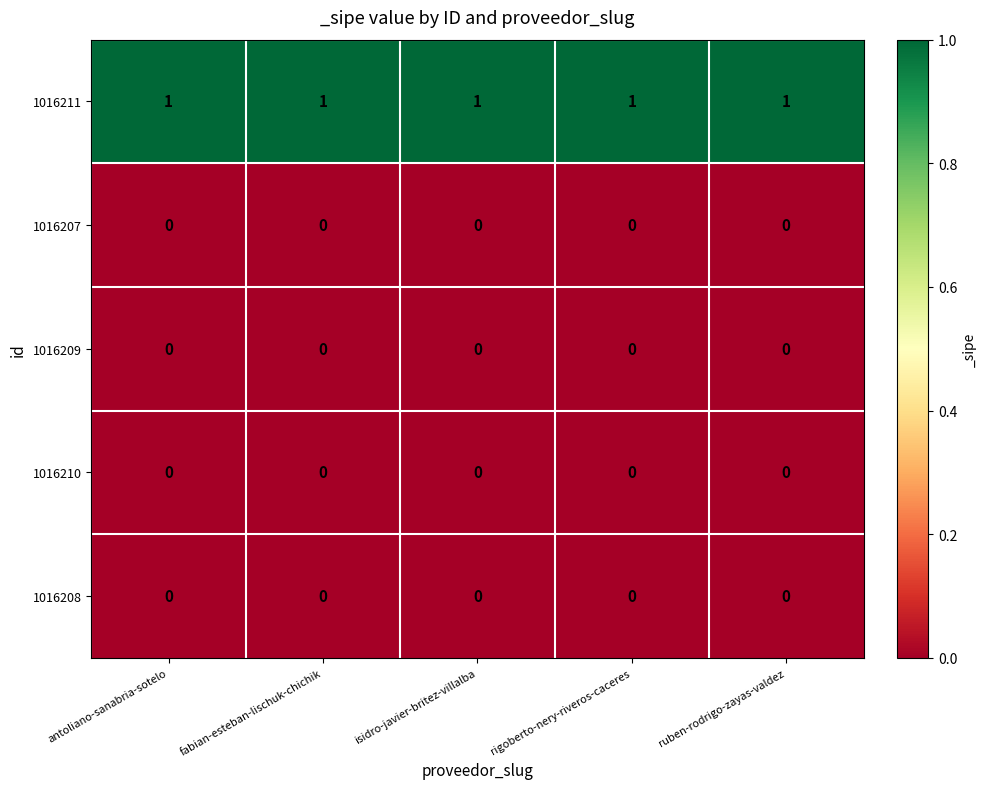

Which series has the largest total across all categories?

1016211